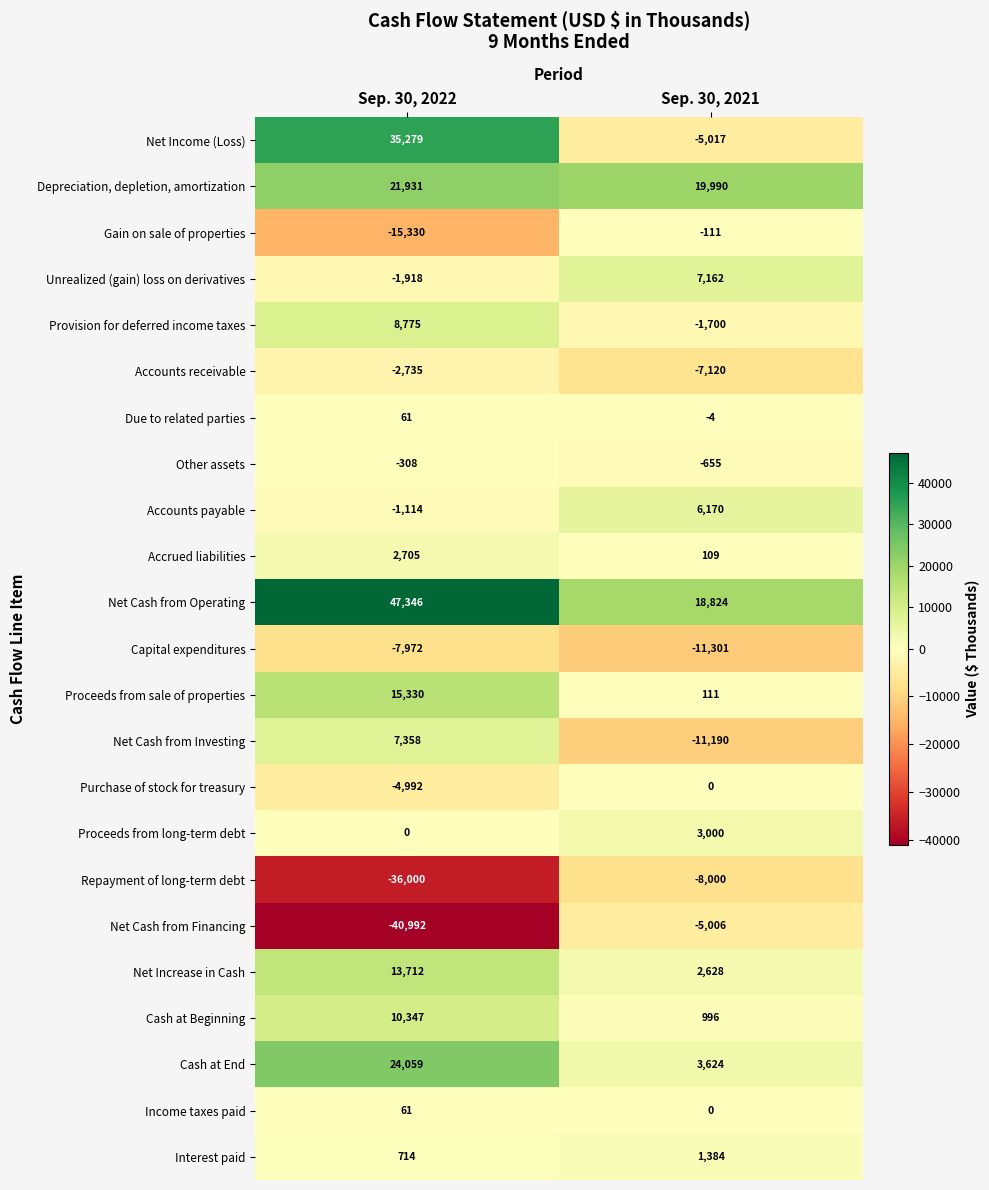

What is the total value across all series at Sep. 30, 2021?

13894